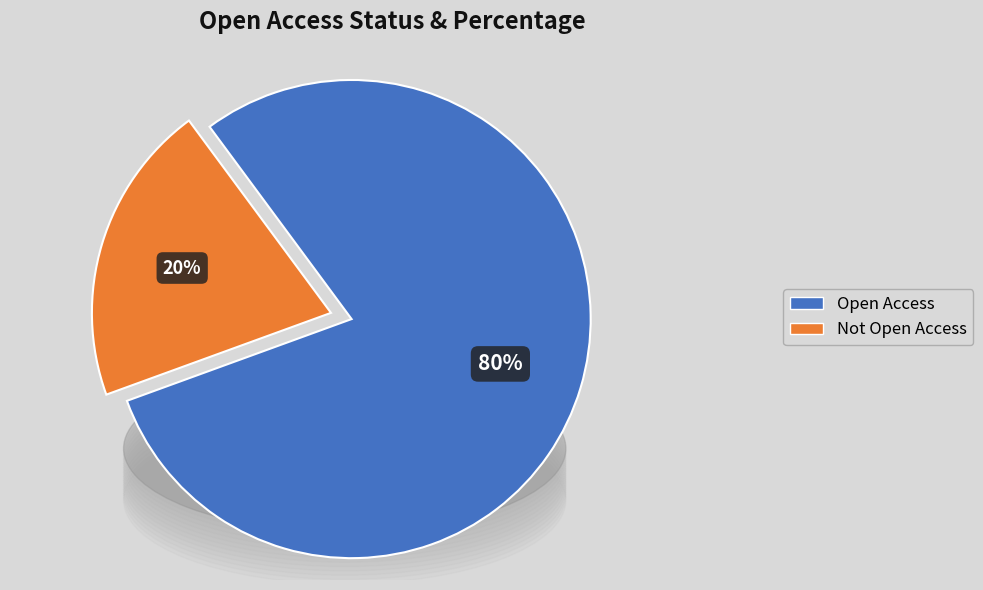

Do Not Open Access and Open Access together represent more than half of the pie?

Yes